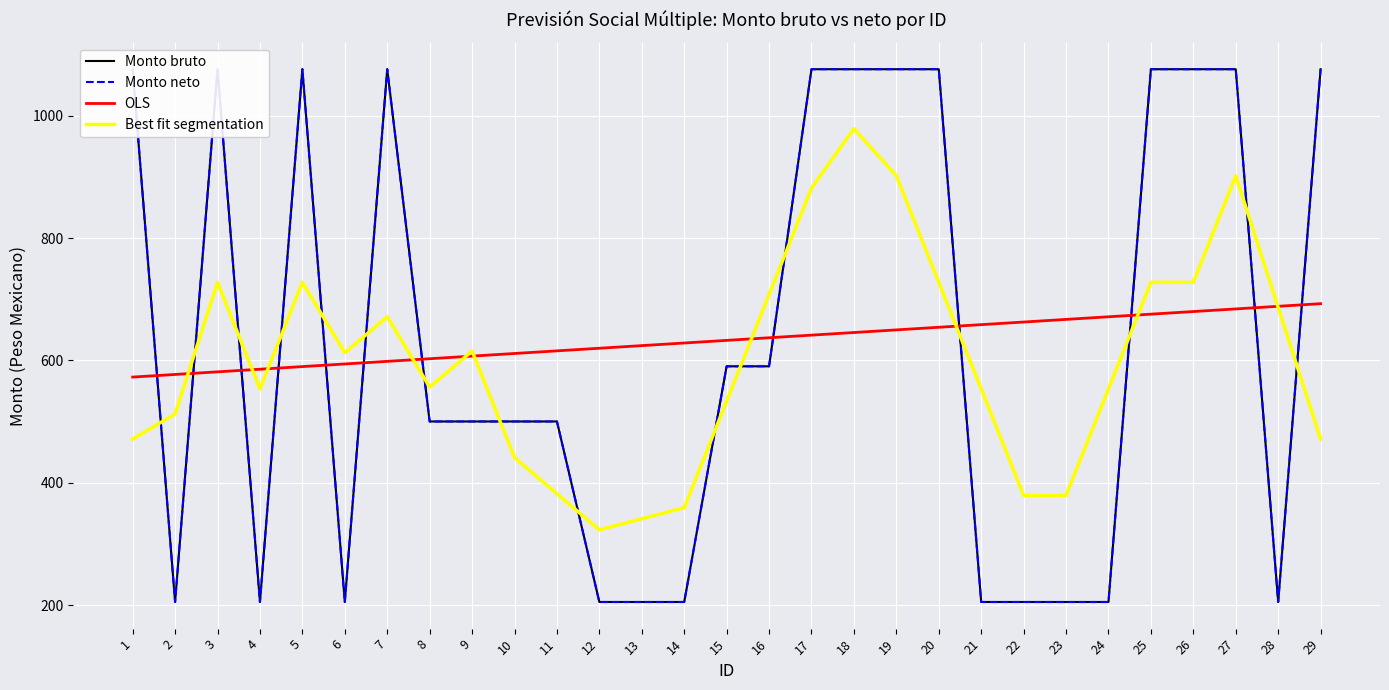

What is the value of the Best fit segmentation point at the 1st from the left?

471.5